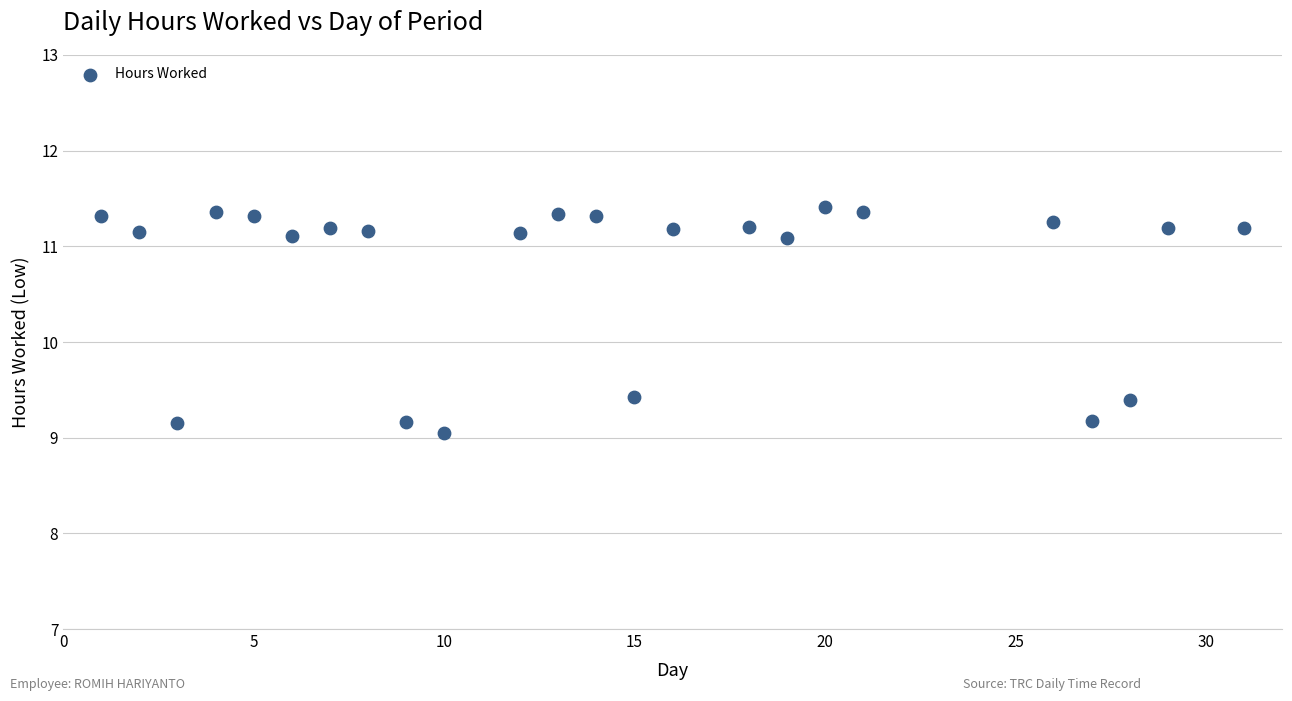

What is the range of Y values (max minus min)?

2.4